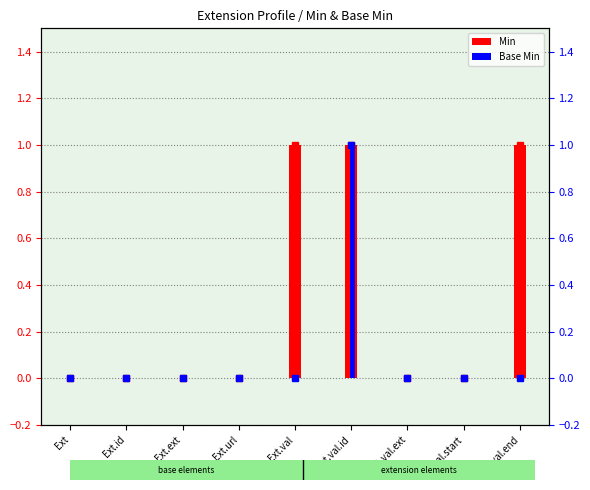

How many distinct data groups are displayed?

2